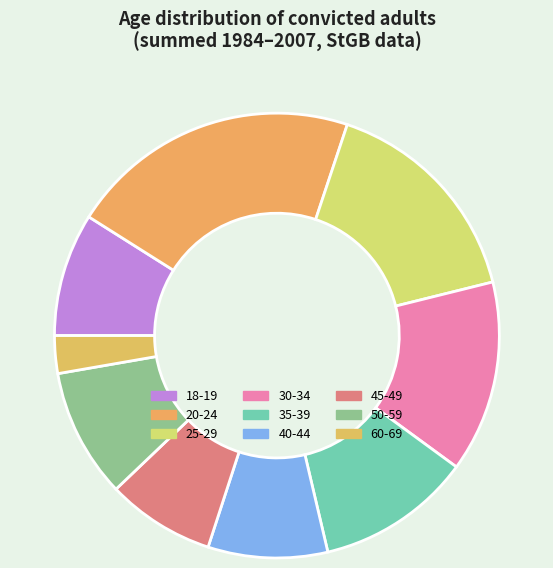

What is the largest slice in the pie chart?

20-24